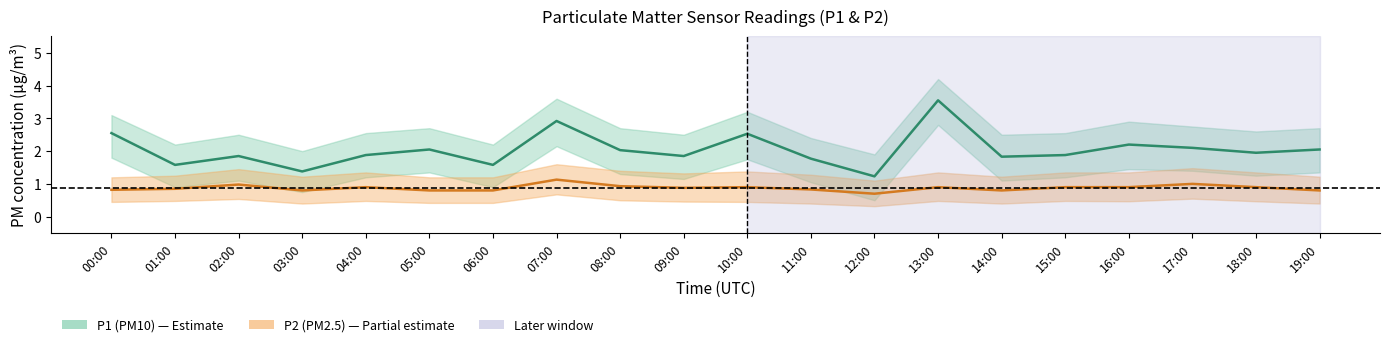

How many data points does each series have?

20